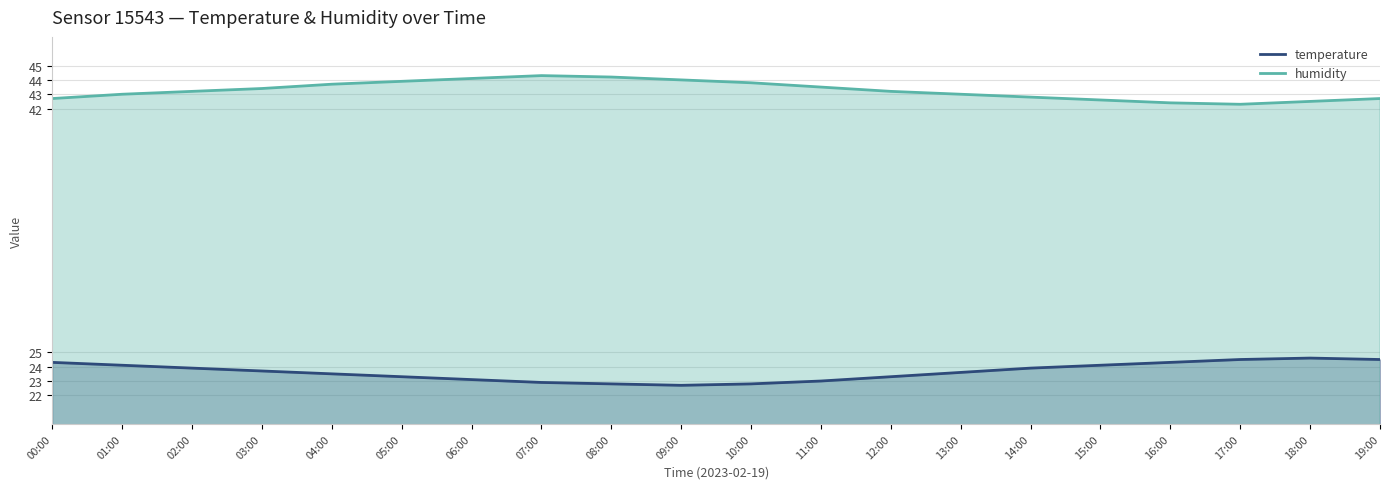

The value of temperature at 05:00 is 5.7. True or false?

False